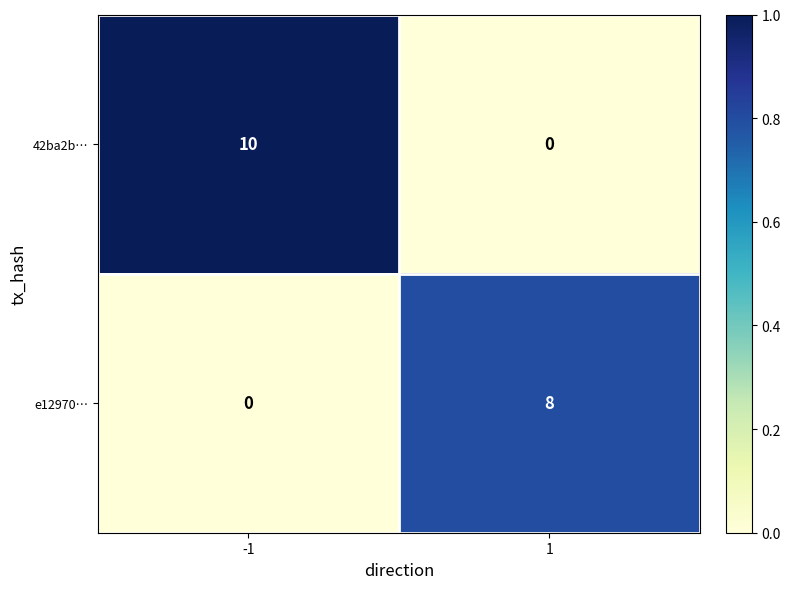

How many data points does each series have?

2